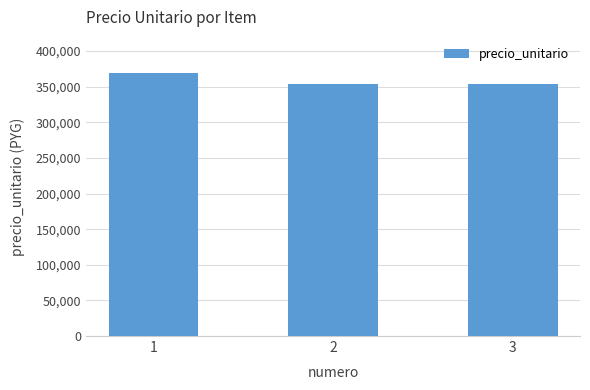

True or false: the data shows 354000 at 2.

True